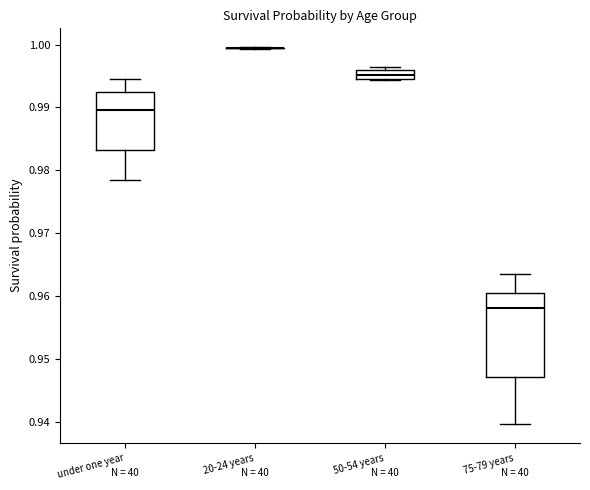

Comparing the boxes themselves (not the whiskers), which one is the tallest?

75-79 years